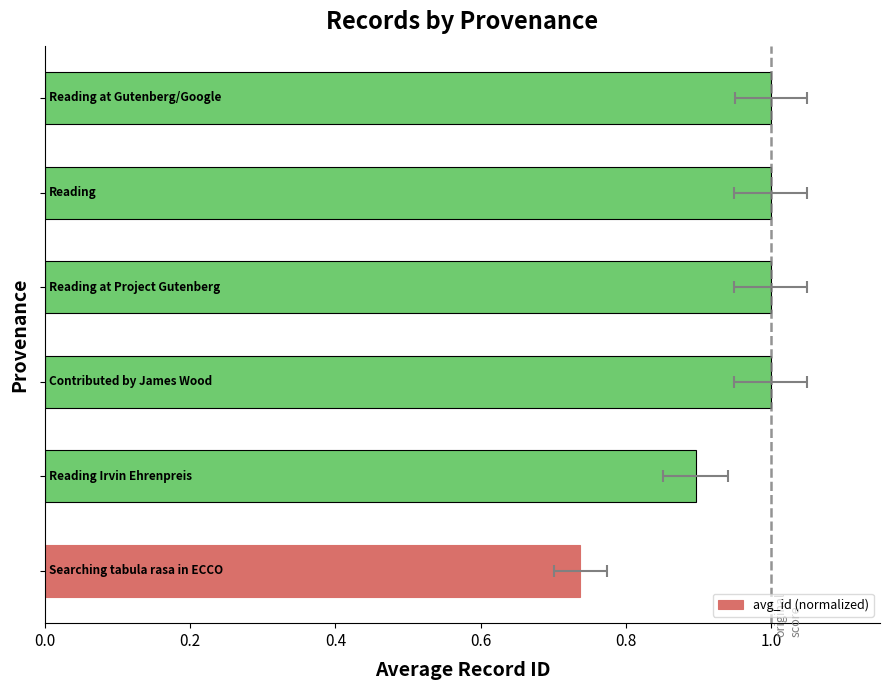

What value does the data have at 0.4?

1.0